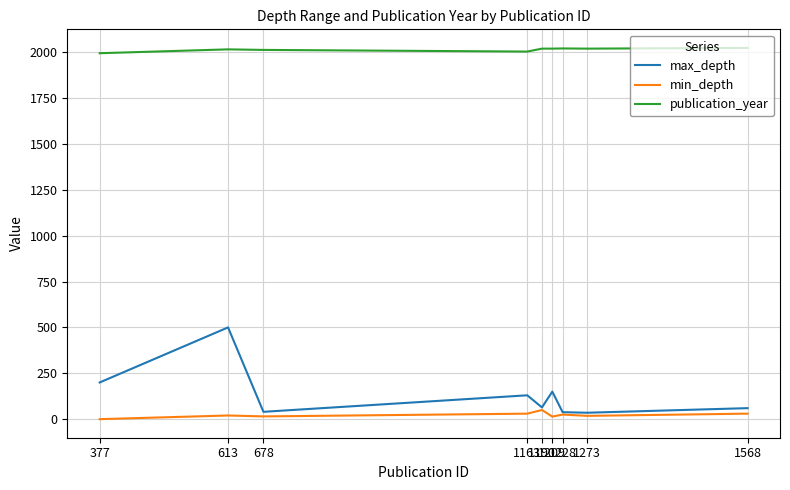

Rank the series by their maximum value, from lowest to highest.

min_depth, max_depth, publication_year